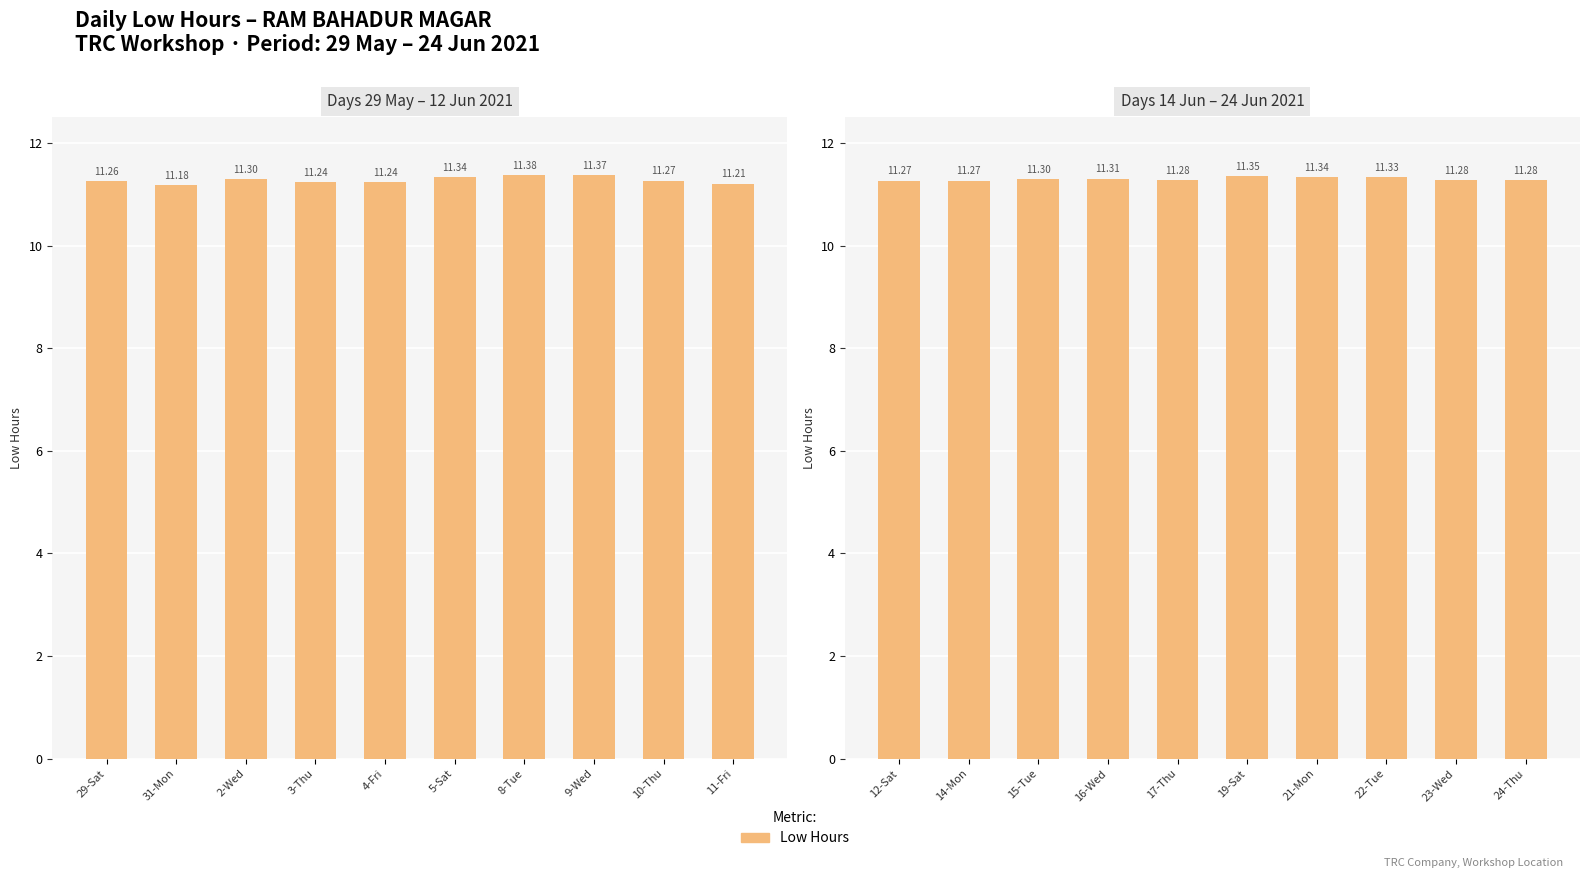

What position from the left is 19-Sat?

6